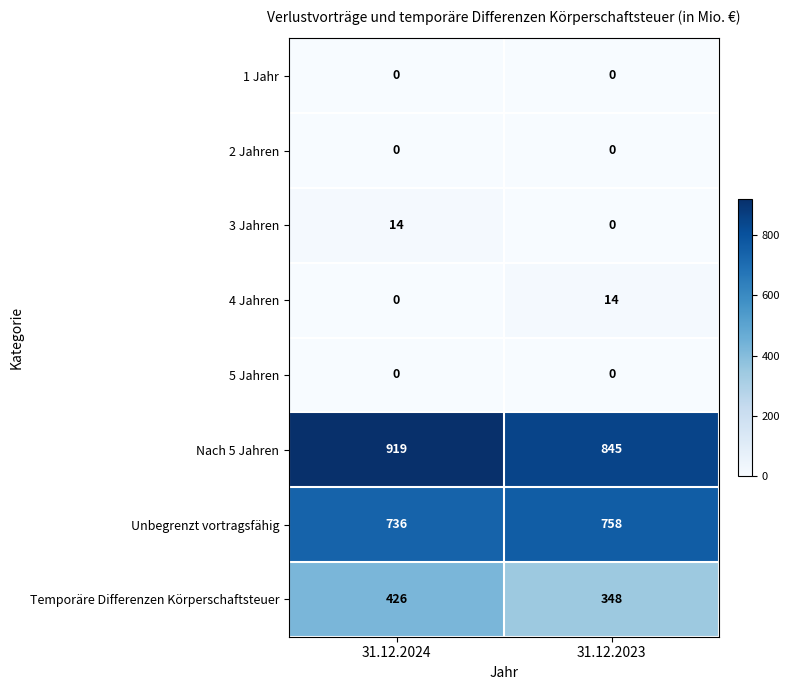

Reading right to left, extract all data points from this chart.

1 Jahr: 0	0
2 Jahren: 0	0
3 Jahren: 0	14
4 Jahren: 14	0
5 Jahren: 0	0
Nach 5 Jahren: 845	919
Unbegrenzt vortragsfähig: 758	736
Temporäre Differenzen Körperschaftsteuer: 348	426